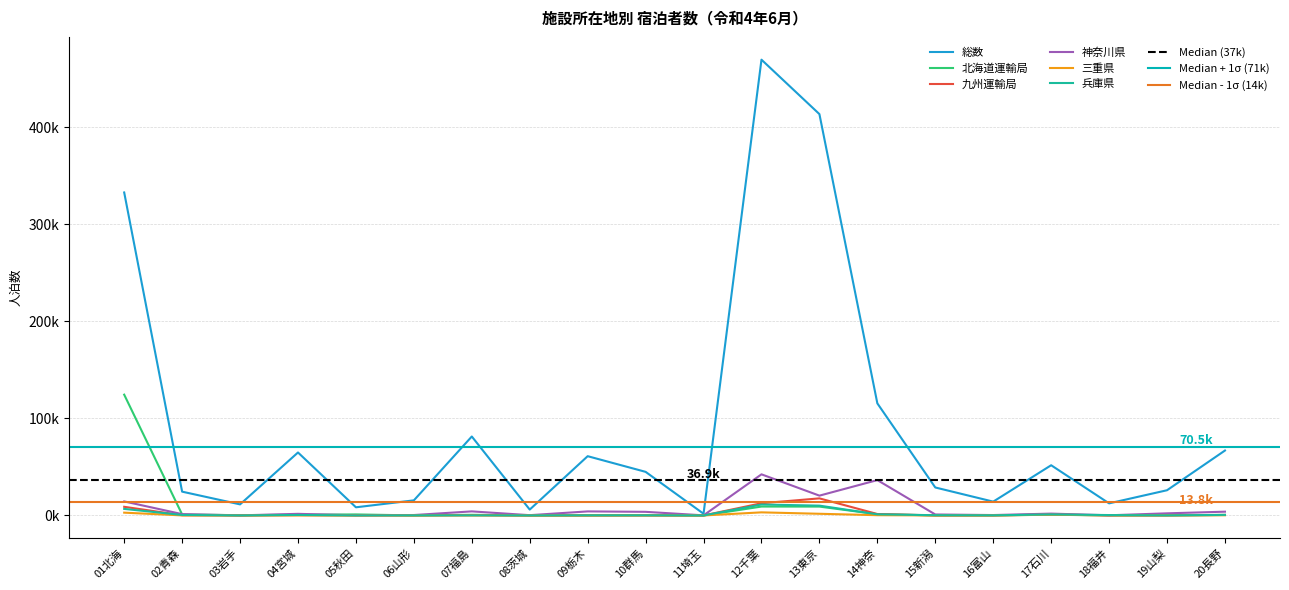

What is the lowest value of the 神奈川県 series?

101